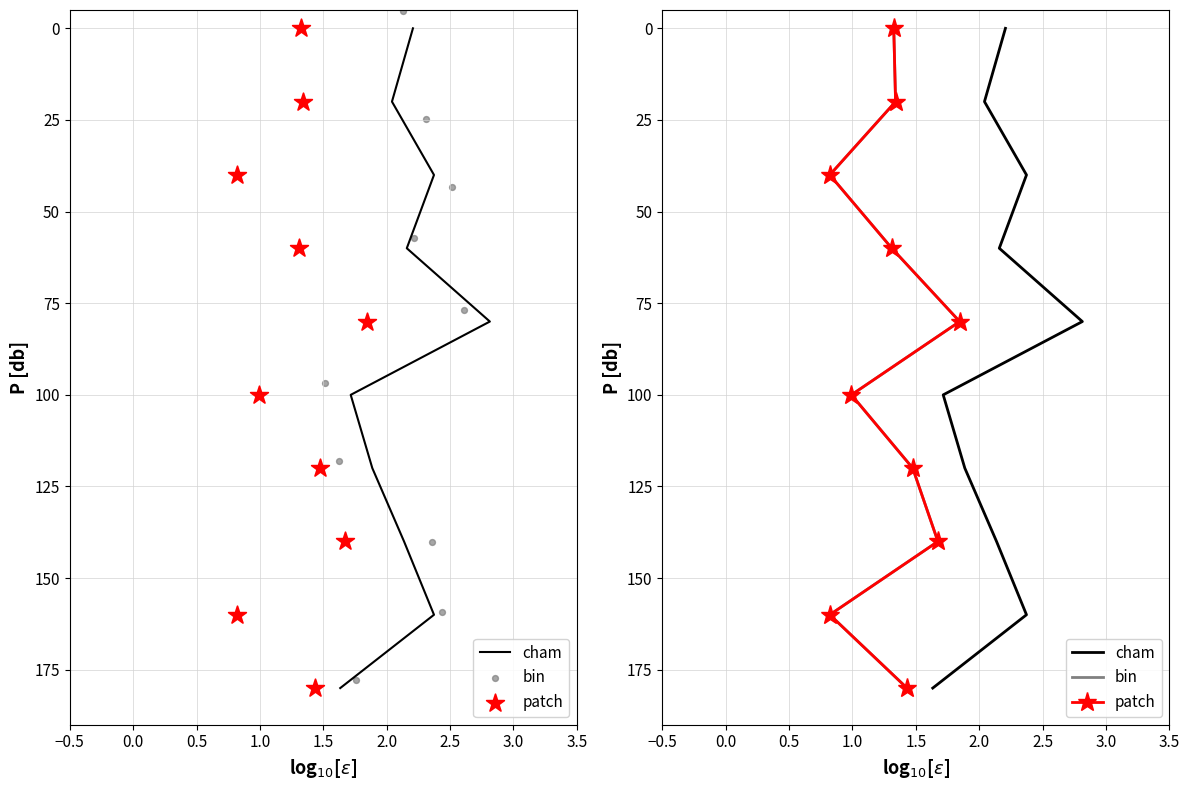

Which series reaches the maximum Y coordinate?

cham